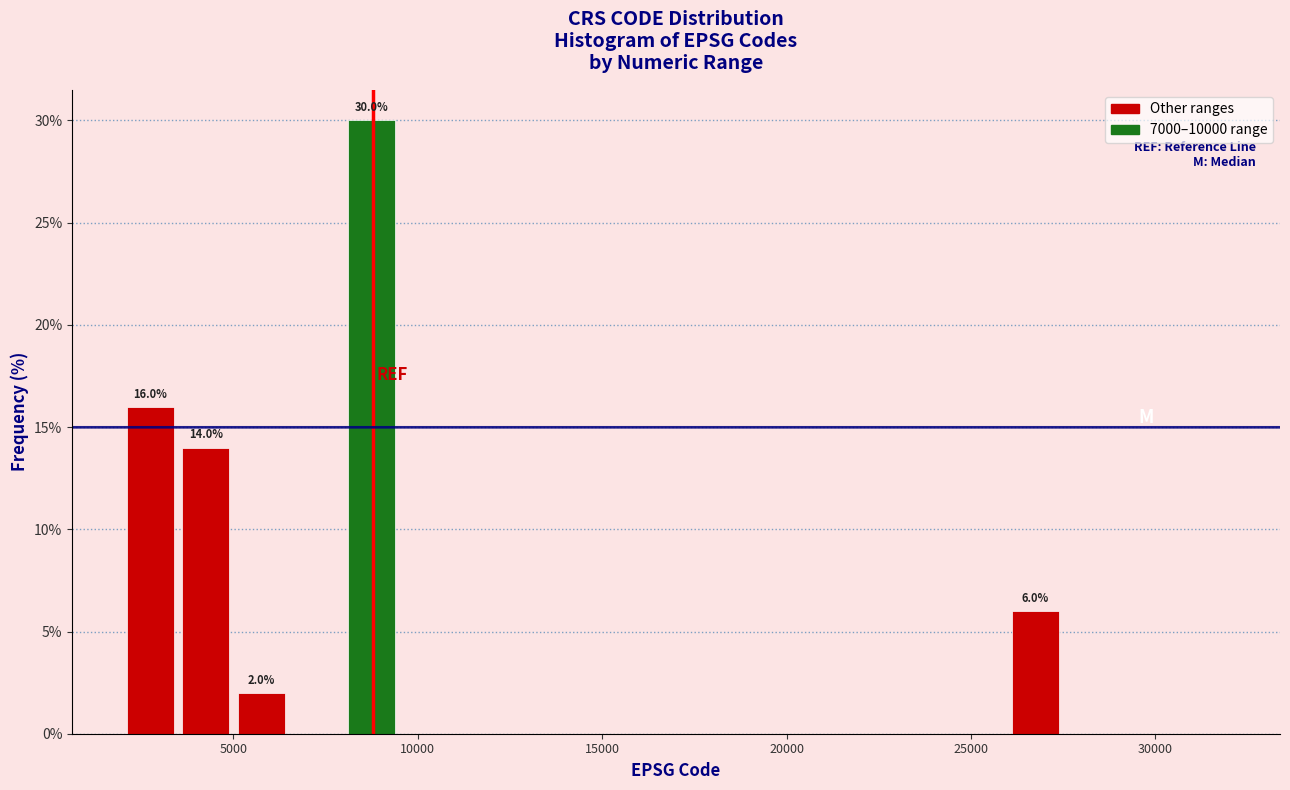

Read against the x-axis, roughly where is the centre of the tallest bar?

9000